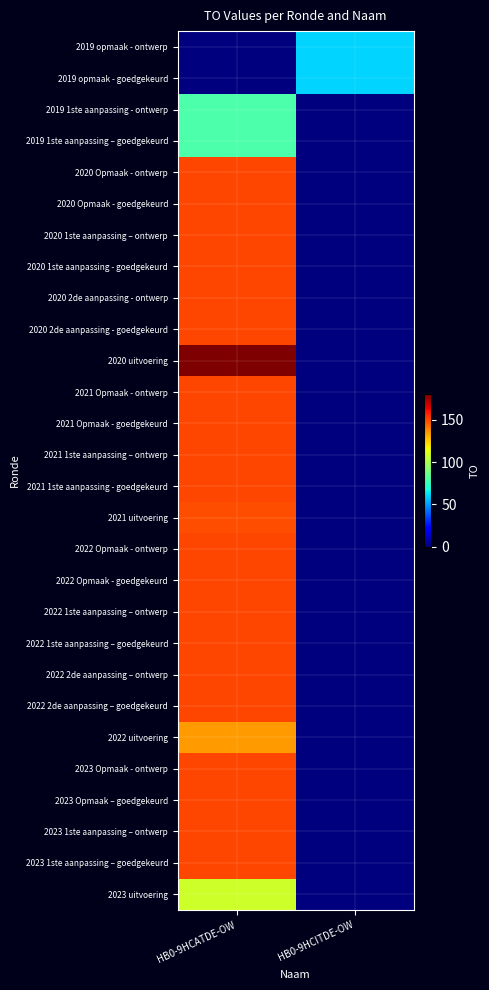

What is the total value across all series at HB0-9HCITDE-OW?

120